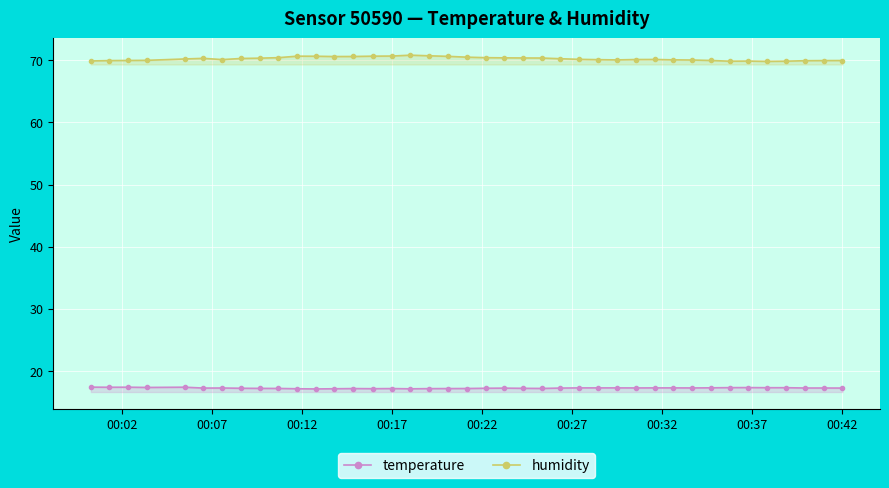

Which series has the largest total across all categories?

humidity